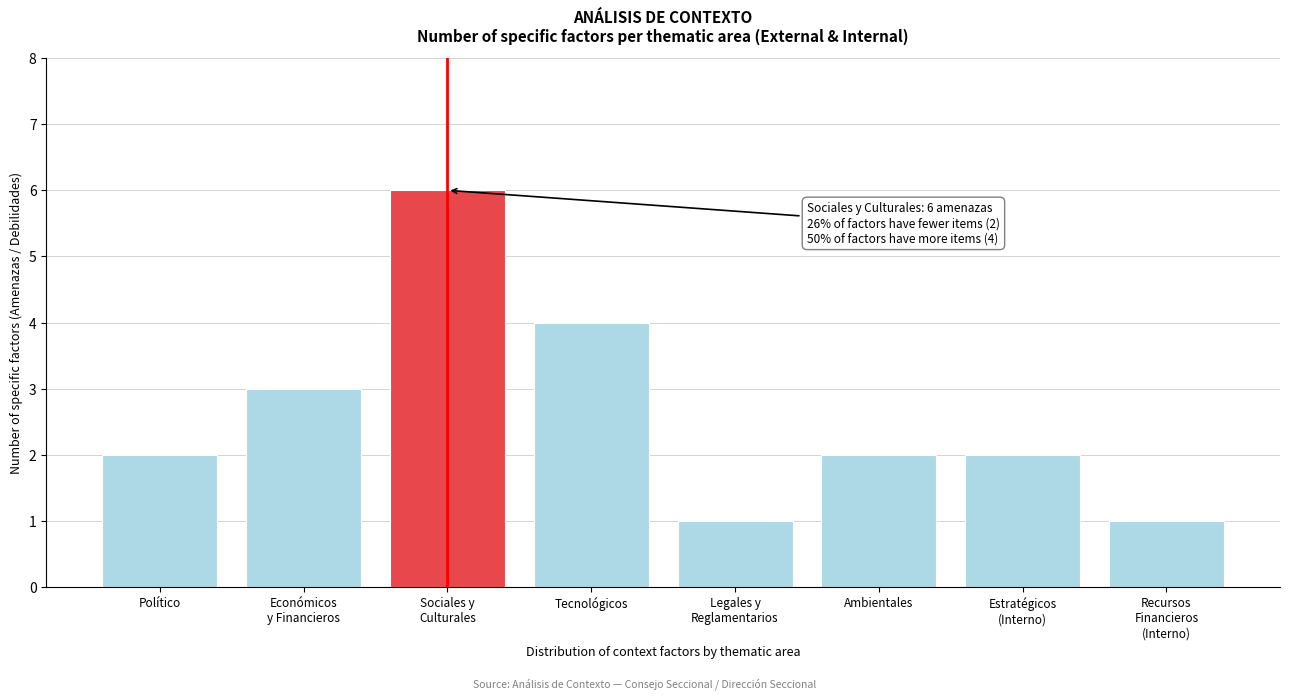

Reading right to left, list all the values displayed in this chart.

1	2	2	1	4	6	3	2